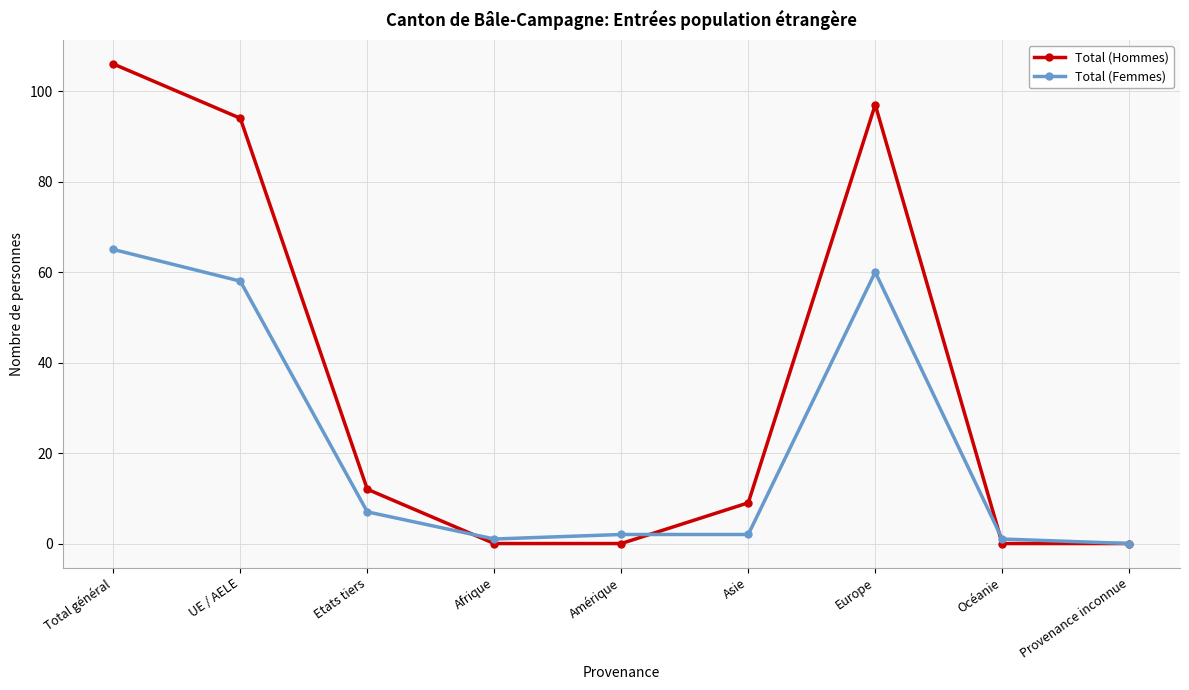

Where is Total (Femmes) nearest to the value 32?

Etats tiers